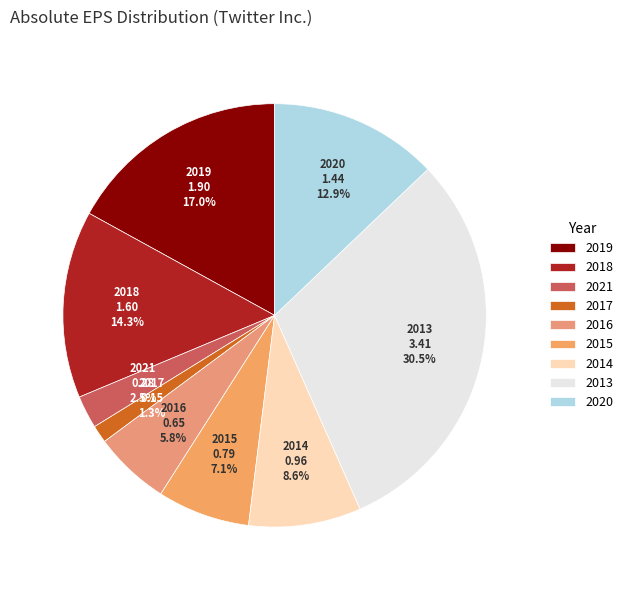

Which category has the biggest portion of the pie?

2013